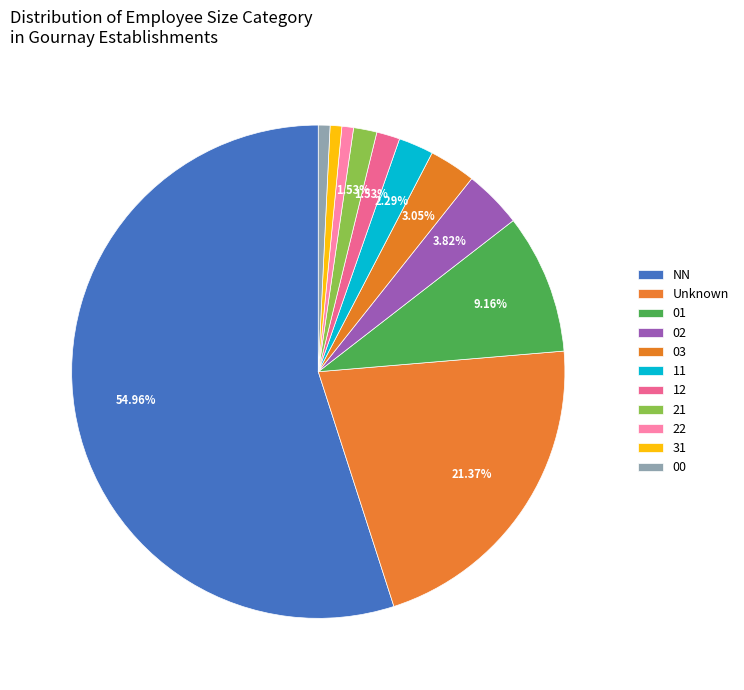

Does 12 represent more than half of the total?

No